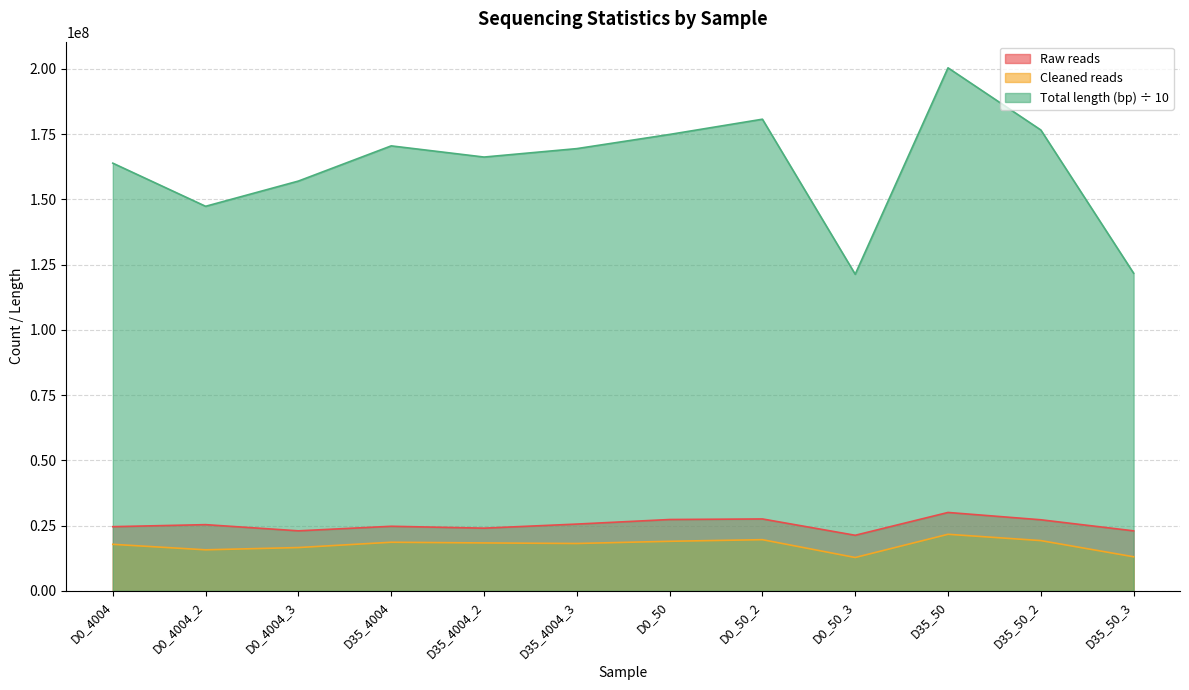

What is the smallest value displayed?

12789963.0